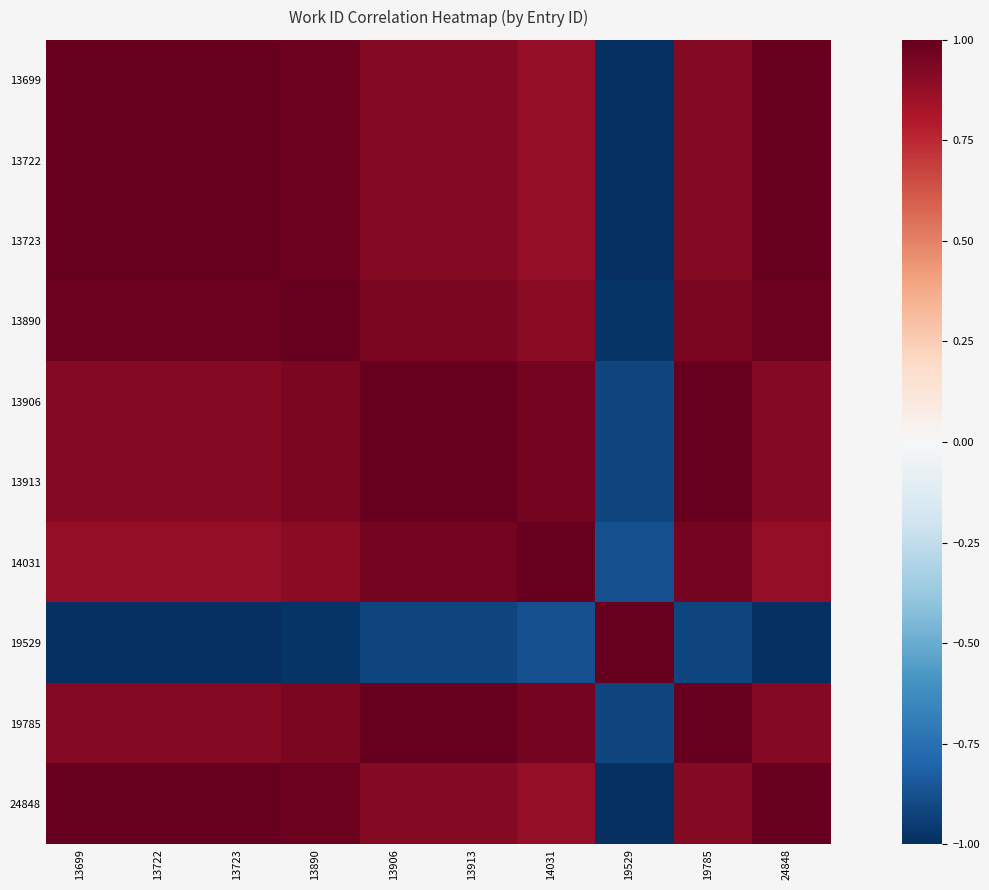

What is the difference between the highest and lowest values at 13906?

1.9